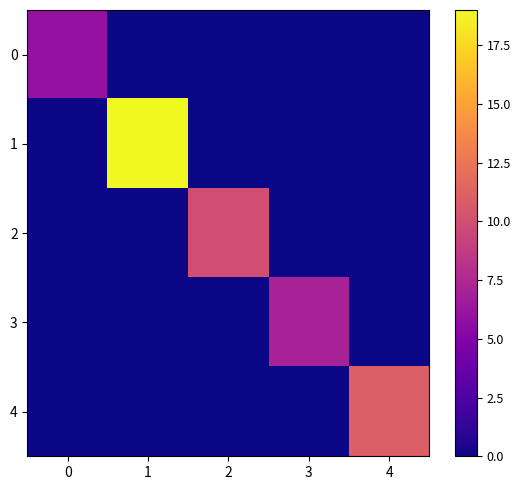

Between 0 and 1, which series saw the biggest shift?

1